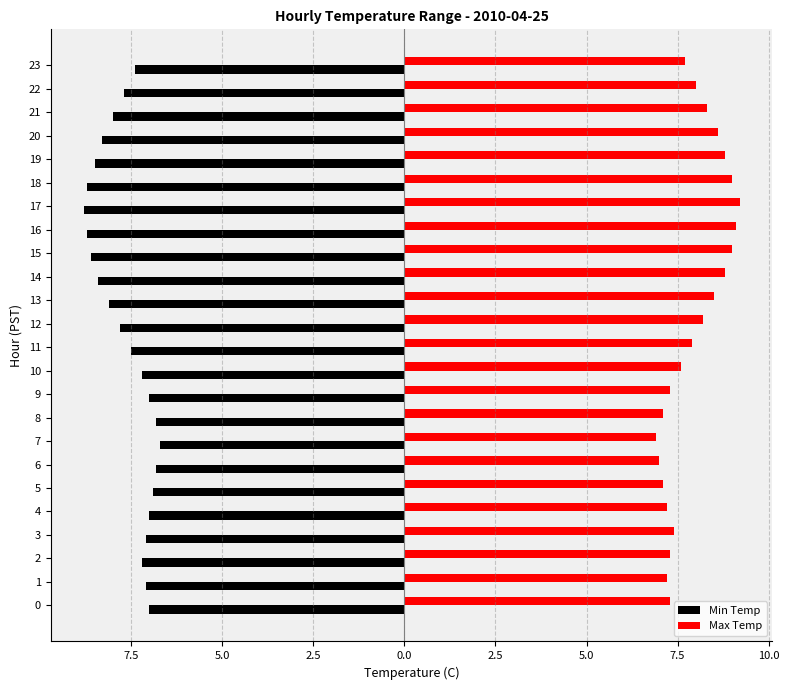

What is the lowest value of the Max Temp series?

6.9